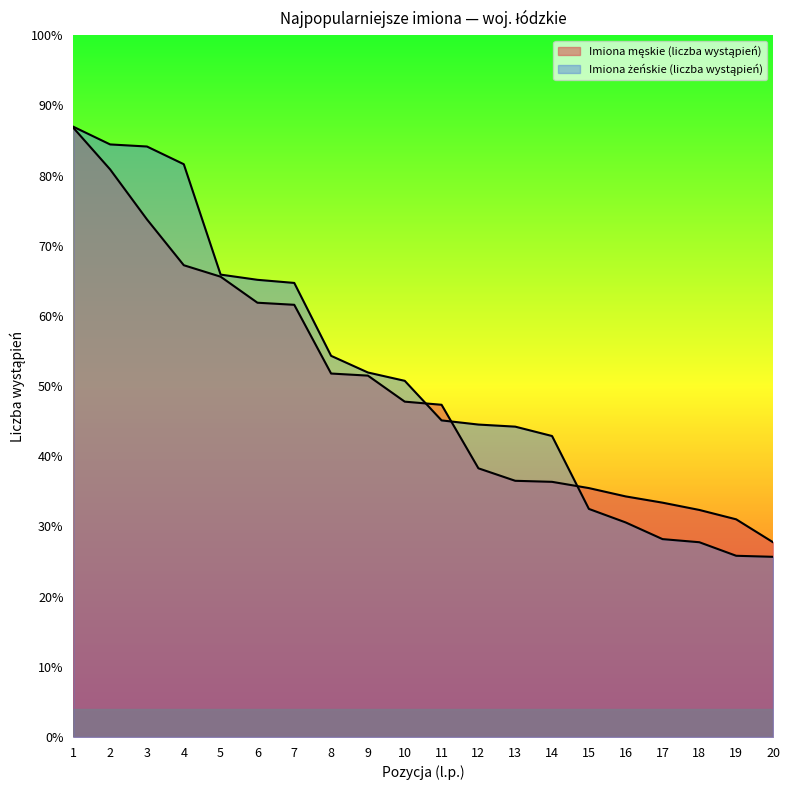

How many distinct data groups are displayed?

2